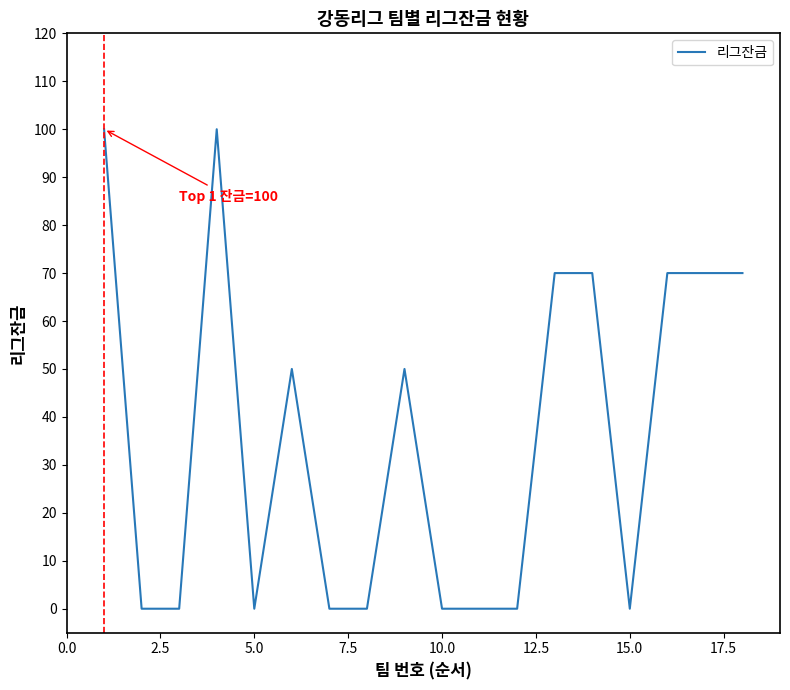

What is the greatest value displayed?

100